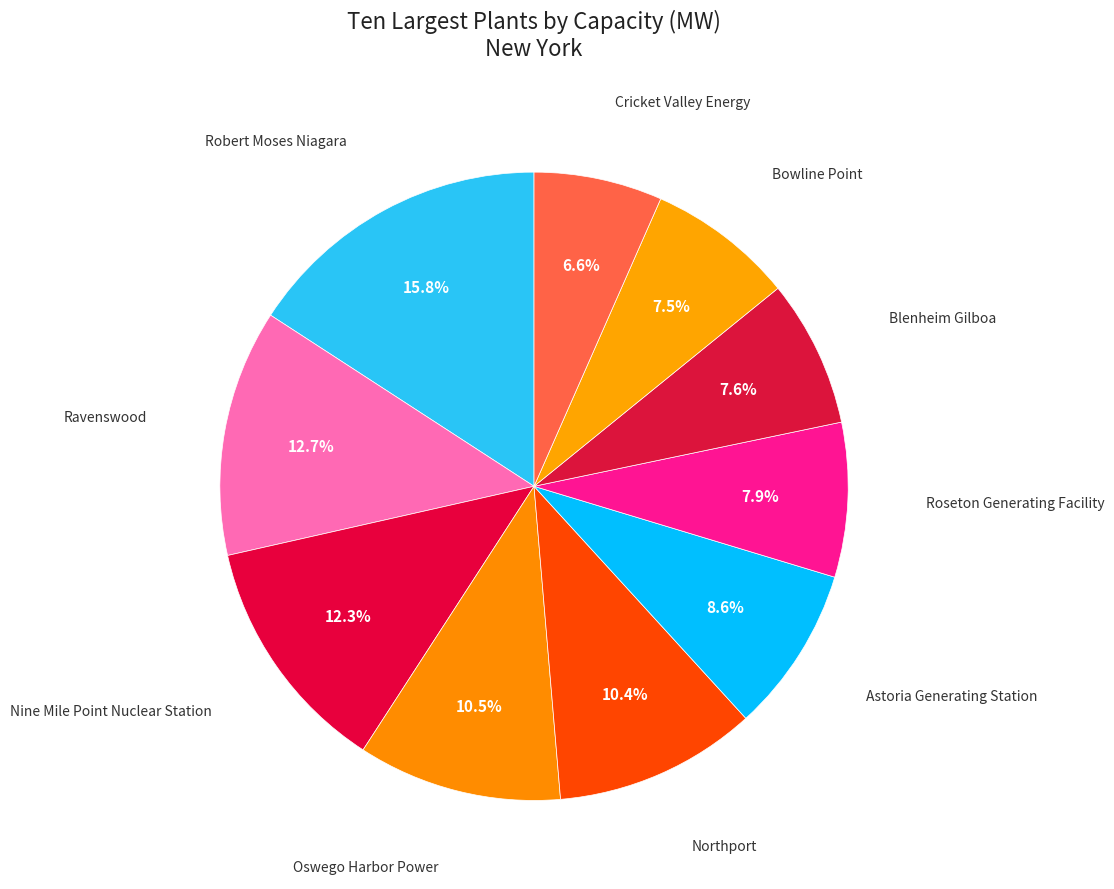

How many segments does this pie chart have?

10